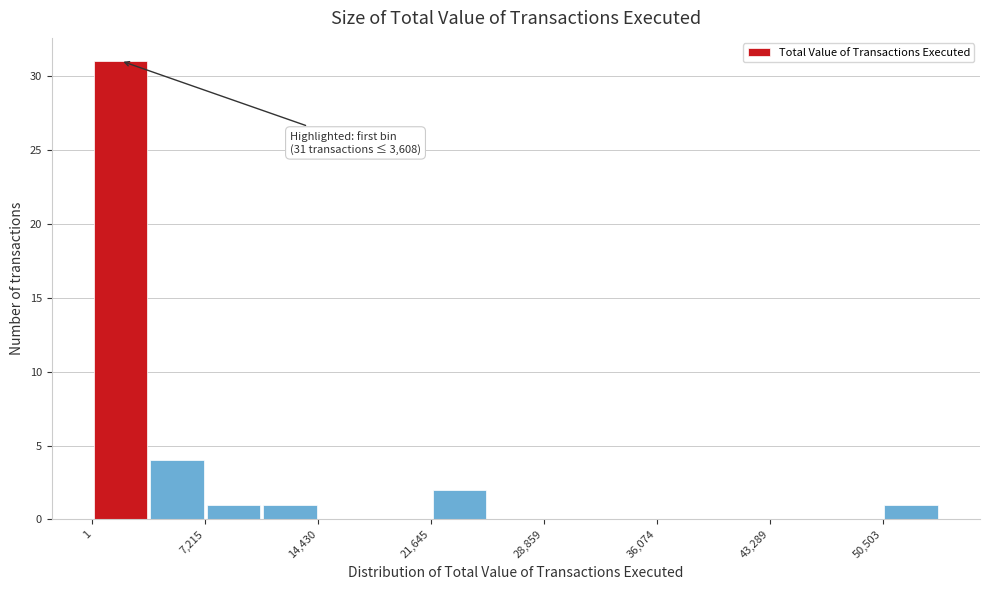

Around what value on the x-axis is the tallest bar? Give the approximate position of its centre, as read against the axis.

2000